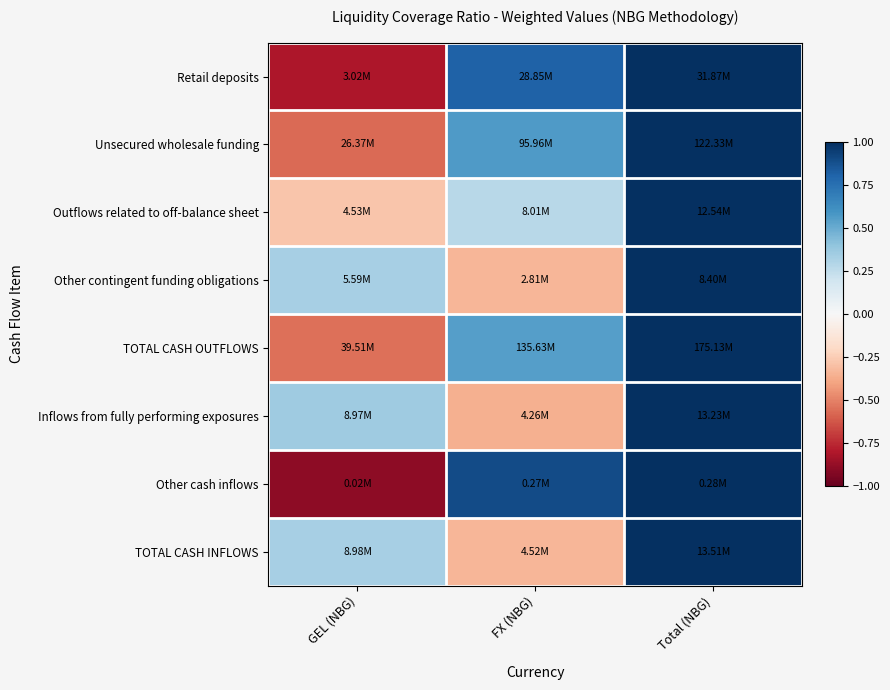

How many distinct data groups are displayed?

8